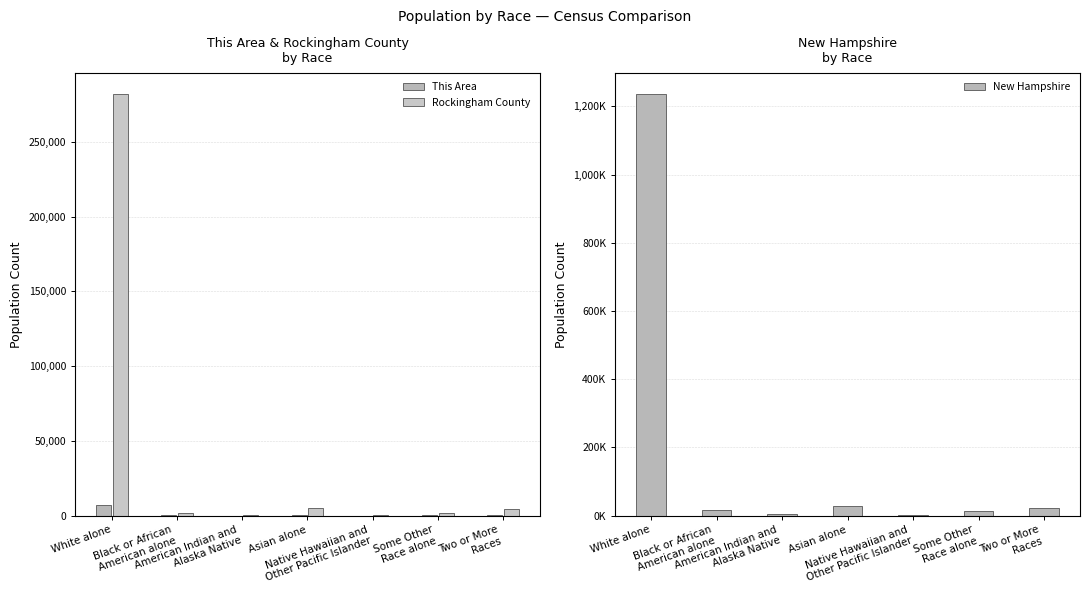

What is the total value across all series at Asian alone?

33632